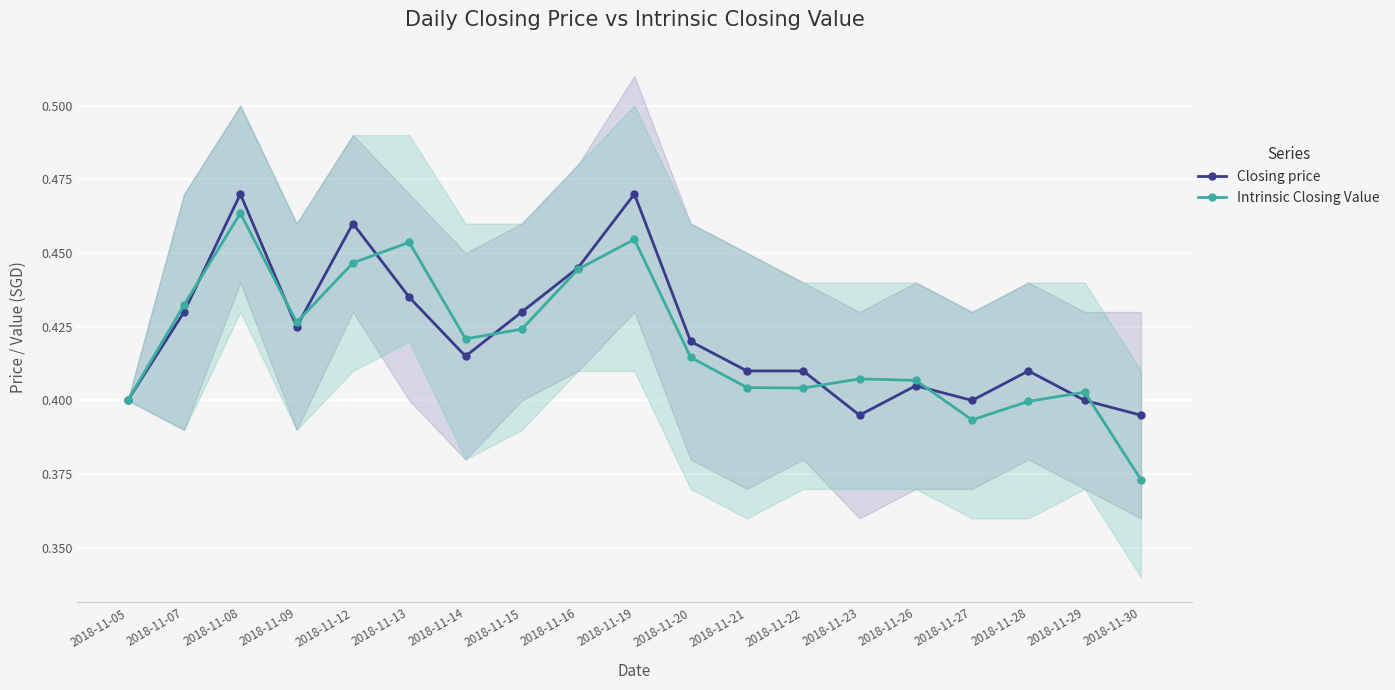

Reading right to left, extract all data points from this chart.

Closing price: 0.4	0.4	0.4	0.4	0.4	0.4	0.4	0.4	0.4	0.5	0.4	0.4	0.4	0.4	0.5	0.4	0.5	0.4	0.4
Intrinsic Closing Value: 0.4	0.4	0.4	0.4	0.4	0.4	0.4	0.4	0.4	0.5	0.4	0.4	0.4	0.5	0.4	0.4	0.5	0.4	0.4